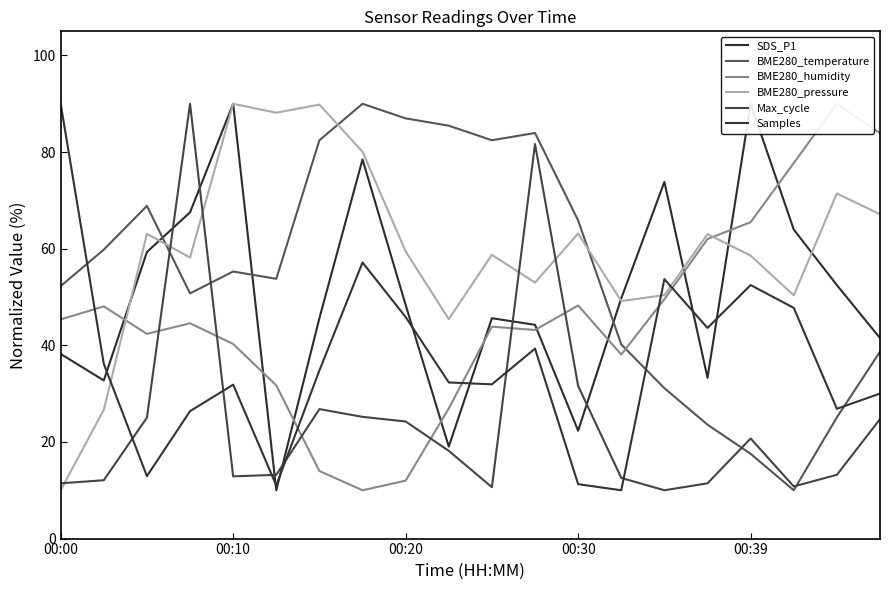

Between 5 and 00:00, which is larger?

00:00